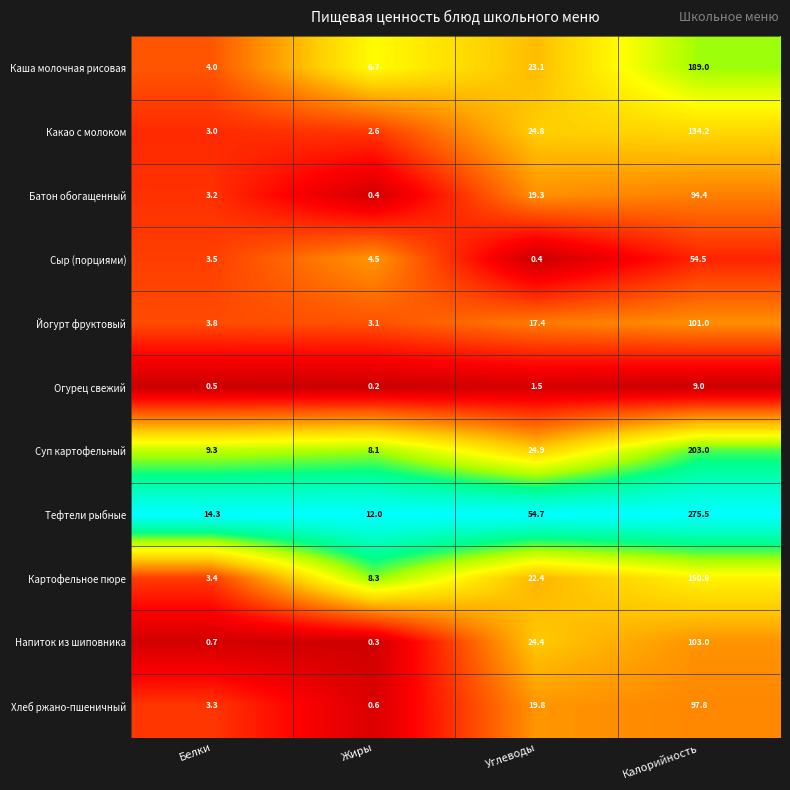

Which series has the largest total across all categories?

Тефтели рыбные